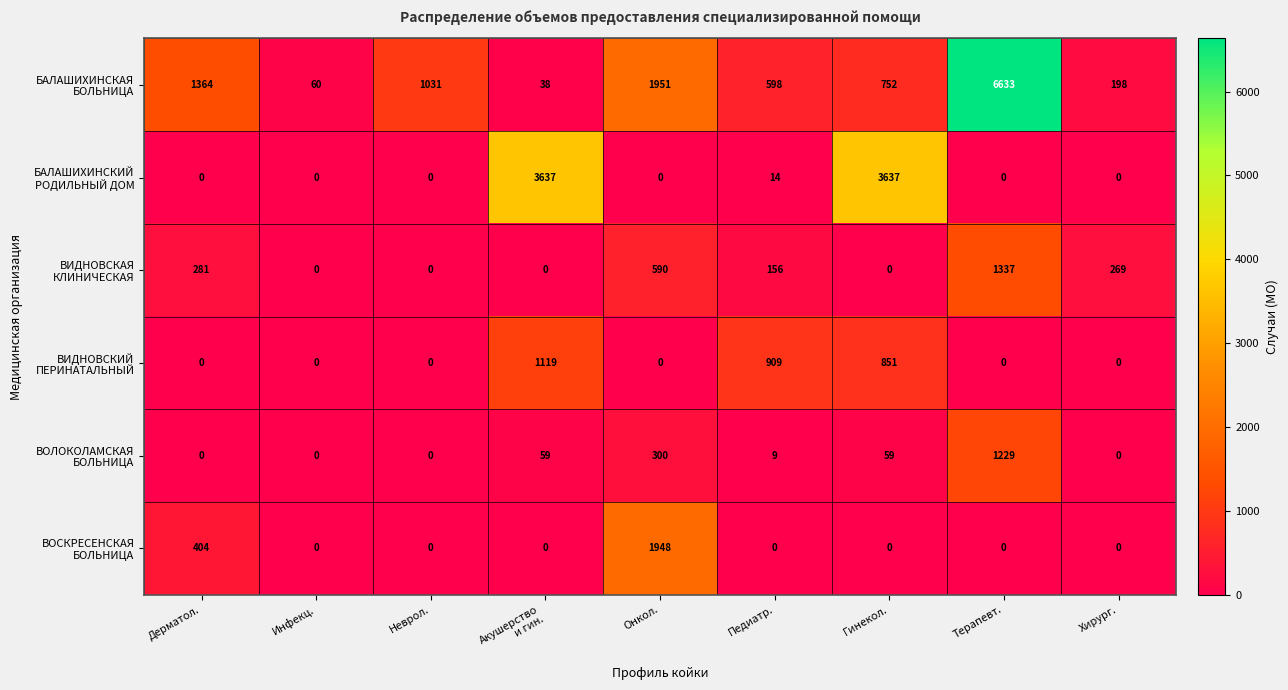

At which category is the sum across all series the highest?

Терапевт.